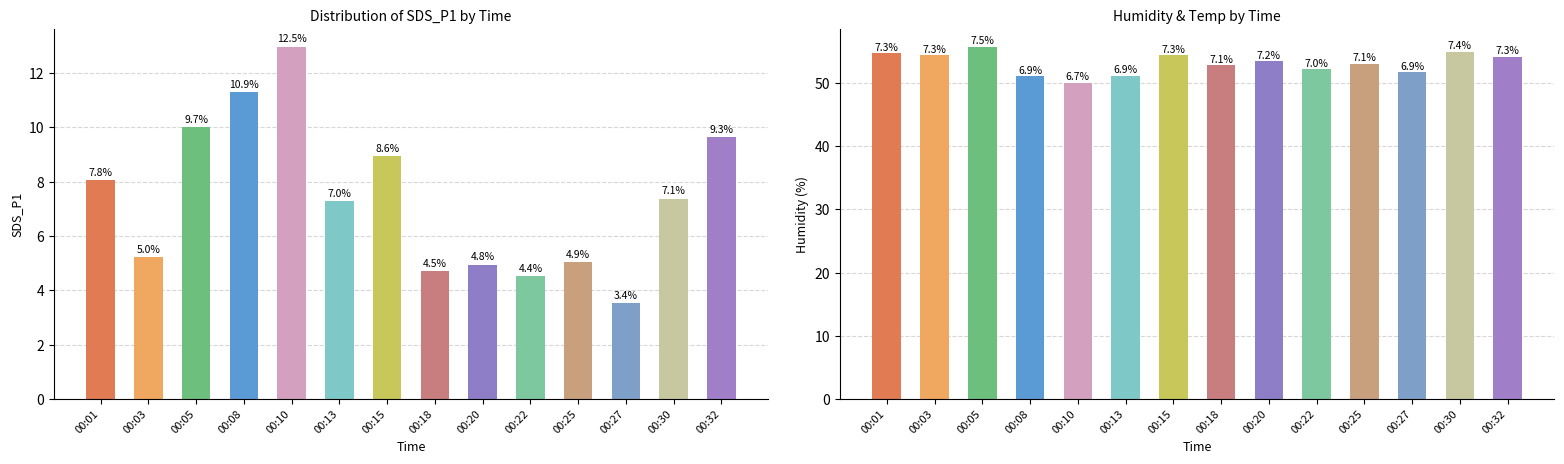

Does the chart contain stacked bars?

No